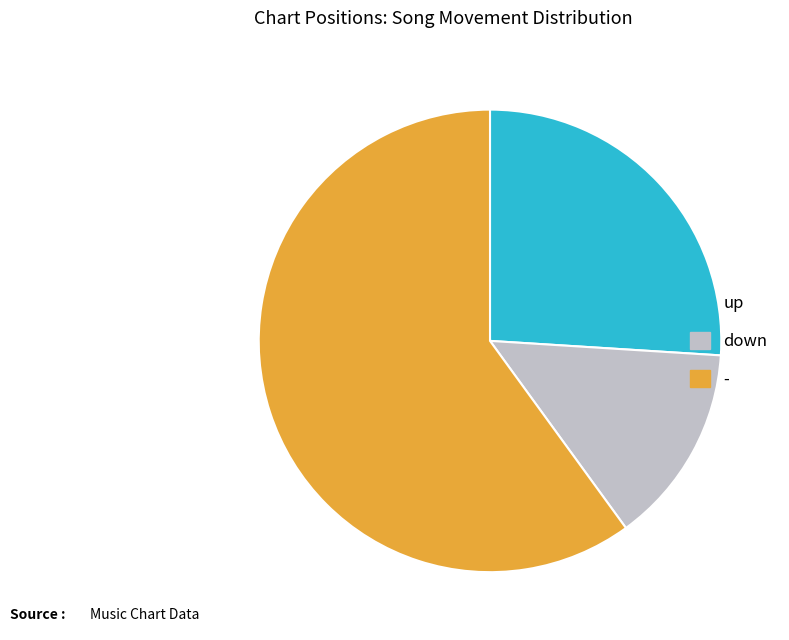

Do down and - together represent more than half of the pie?

Yes